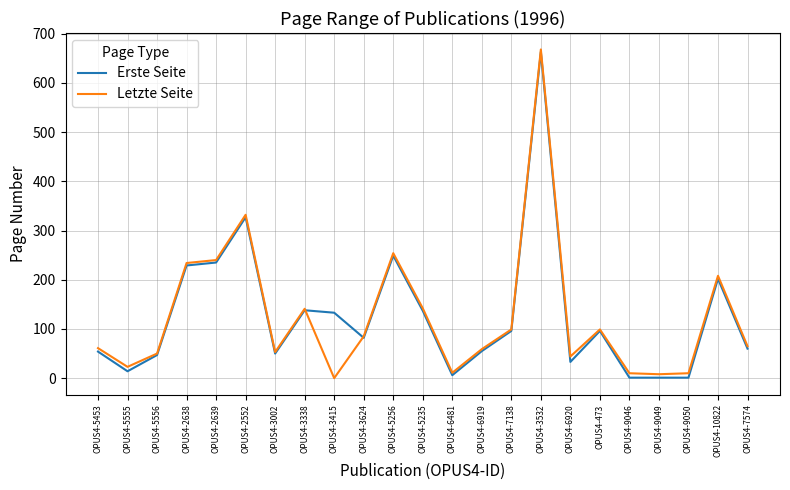

True or false: Erste Seite has a value of 96 at OPUS4-473.

True